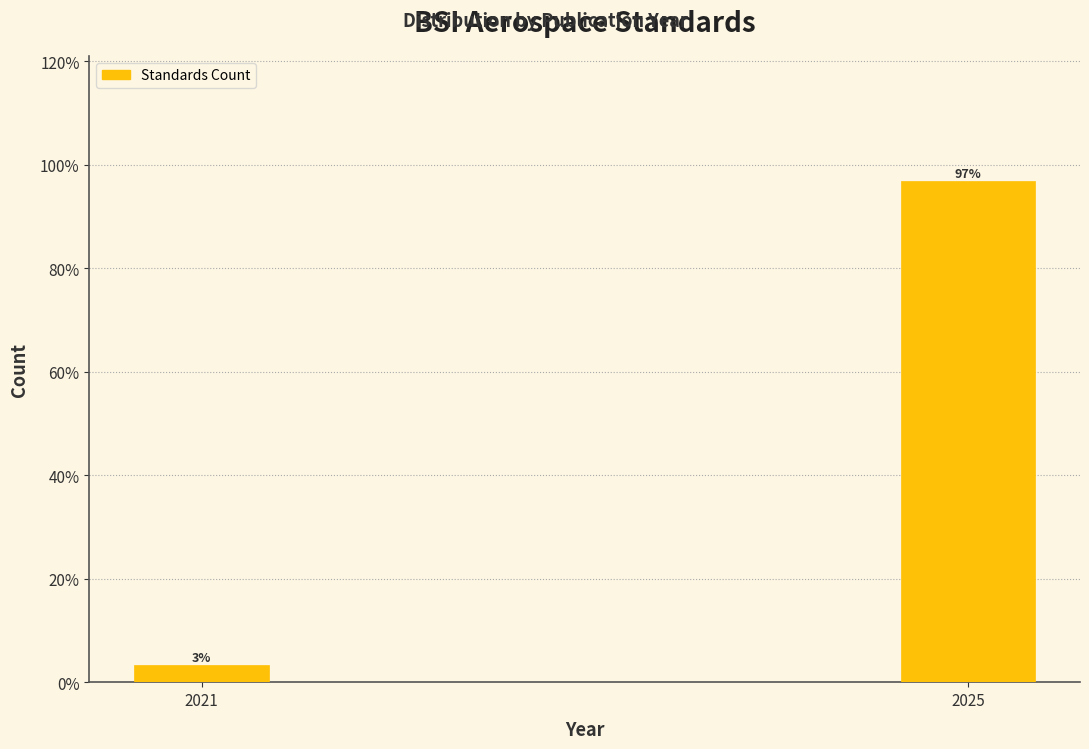

Rank the categories by value from lowest to highest.

2021, 2025